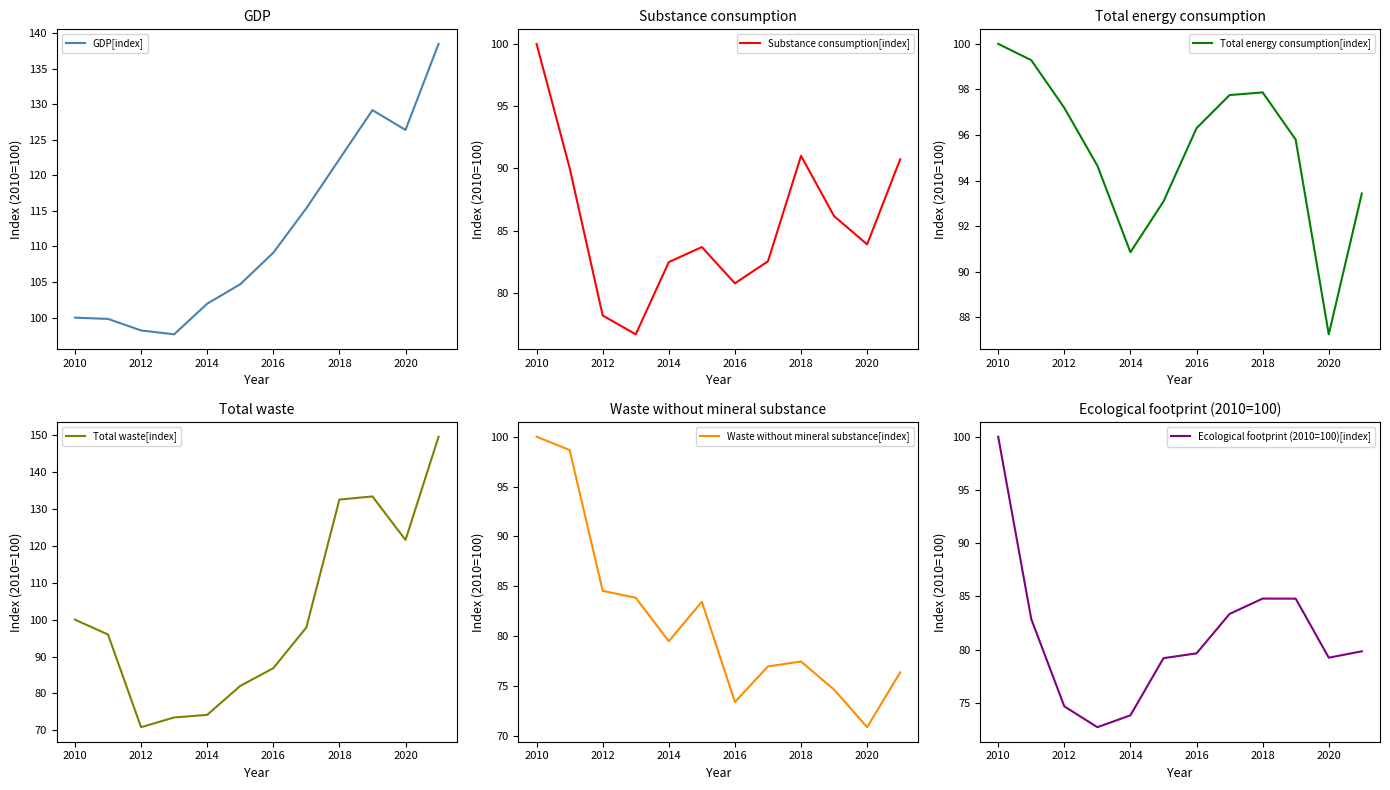

What is the value of the Total energy consumption[index] point at the 8th from the left?

97.8